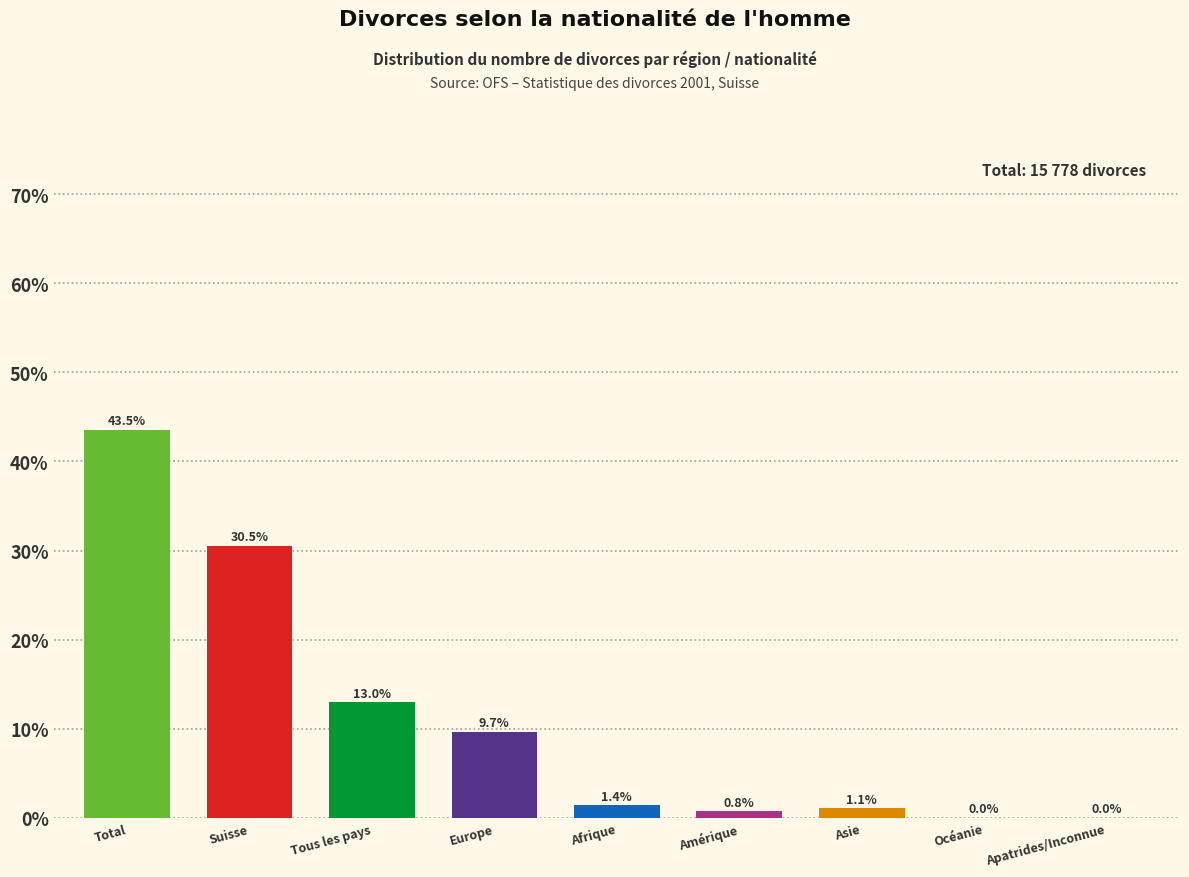

What is the sum of the values at Amérique and Apatrides/Inconnue?

0.8